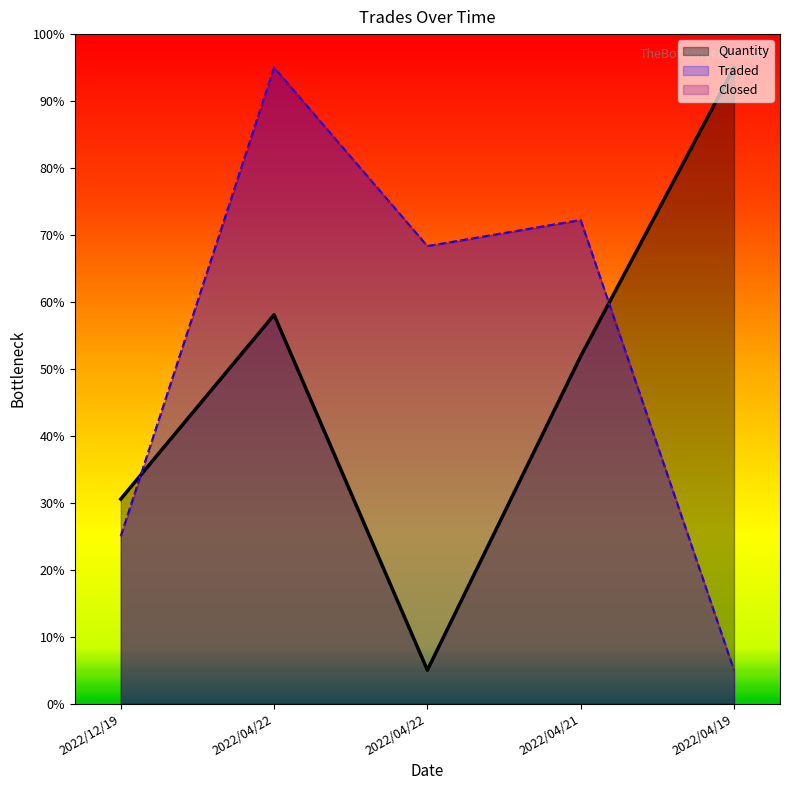

Is it true that Traded equals 3.0 at 2022/04/19?

False